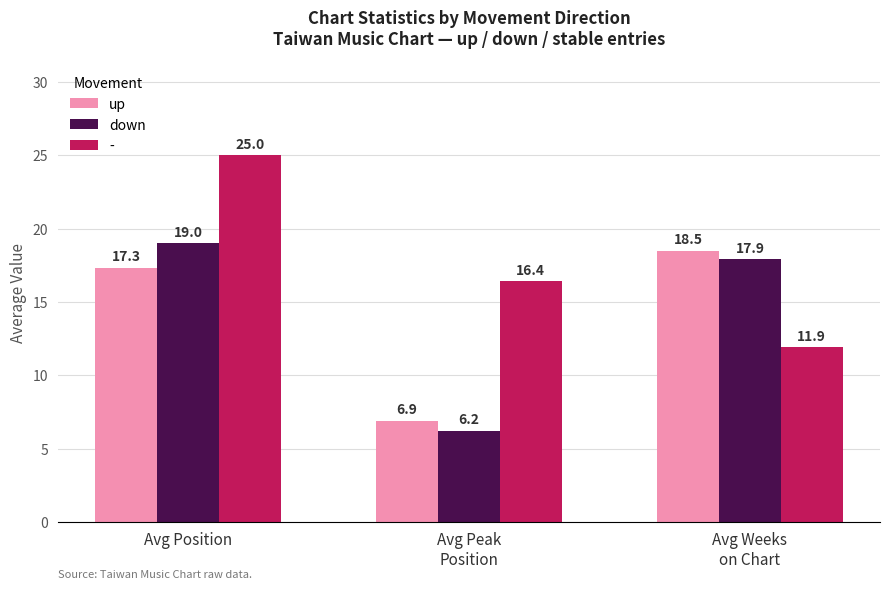

Reading left to right, extract all data points from this chart.

up: 17.3	6.9	18.5
down: 19.0	6.2	17.9
-: 25.0	16.4	11.9